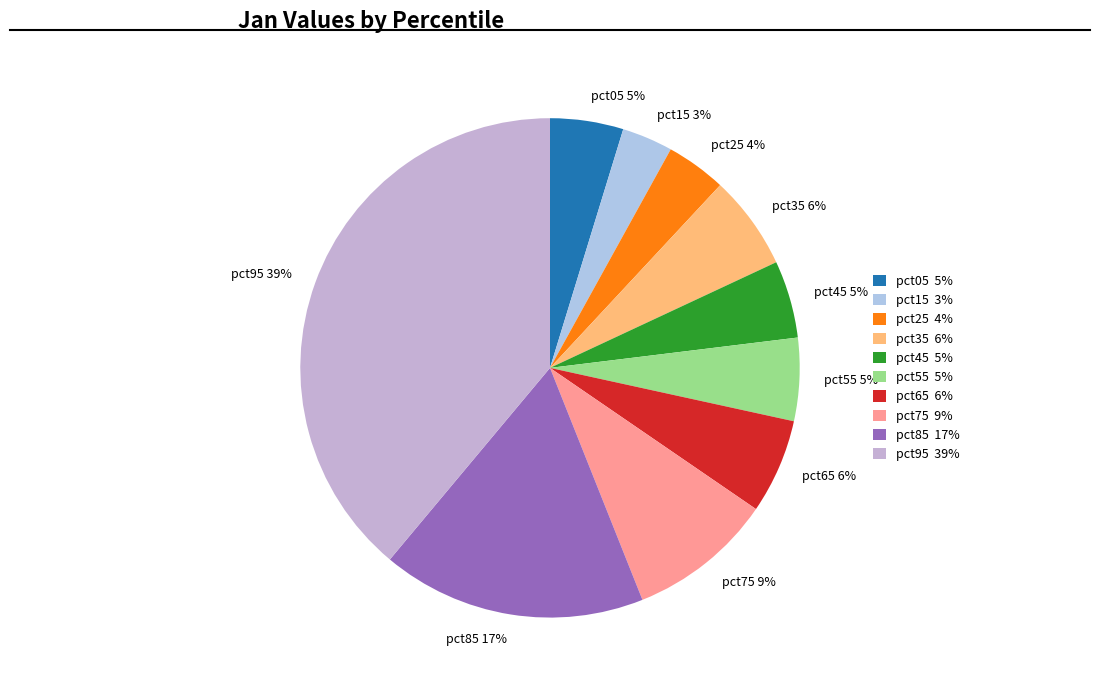

The pct85 slice represents 17% of the pie. True or false?

True